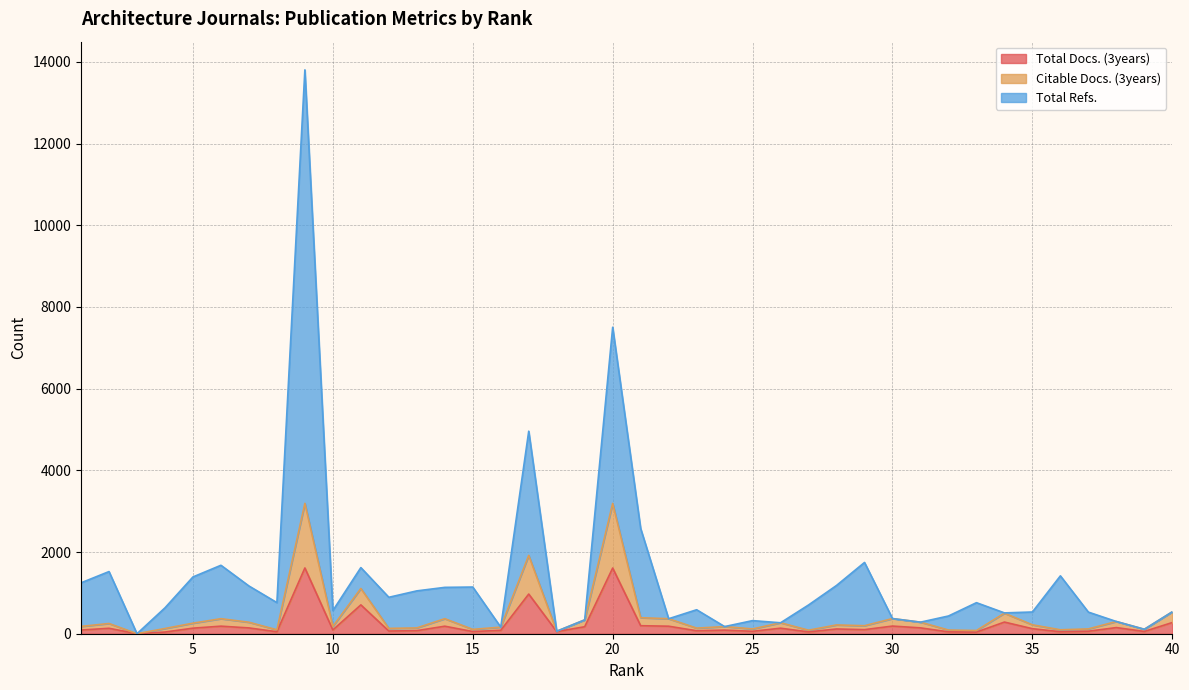

Where does the Citable Docs. (3years) series first go above 215?

2